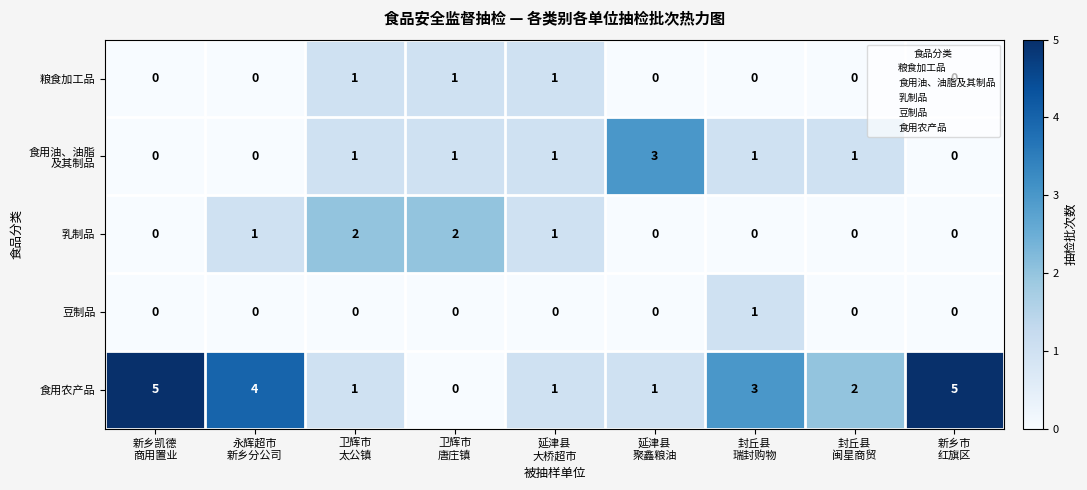

What is the total value across all series at 延津县
大桥超市?

4